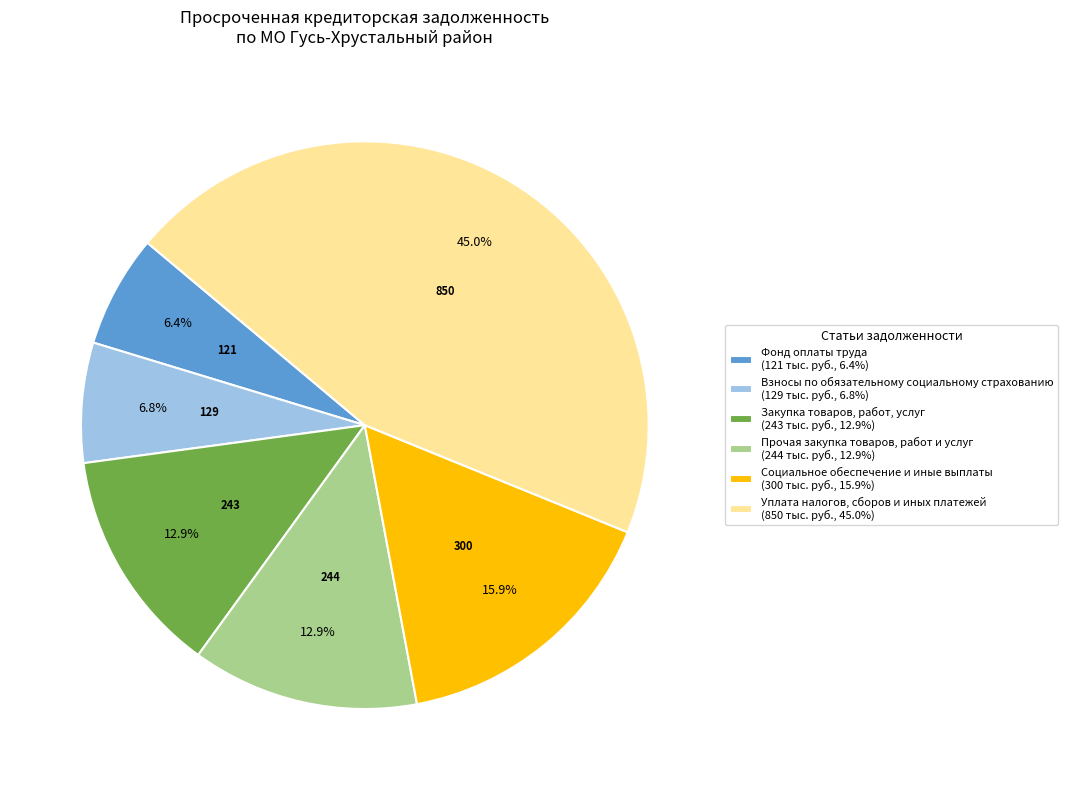

Do Фонд оплаты труда and Социальное обеспечение и иные выплаты together represent more than half of the pie?

No